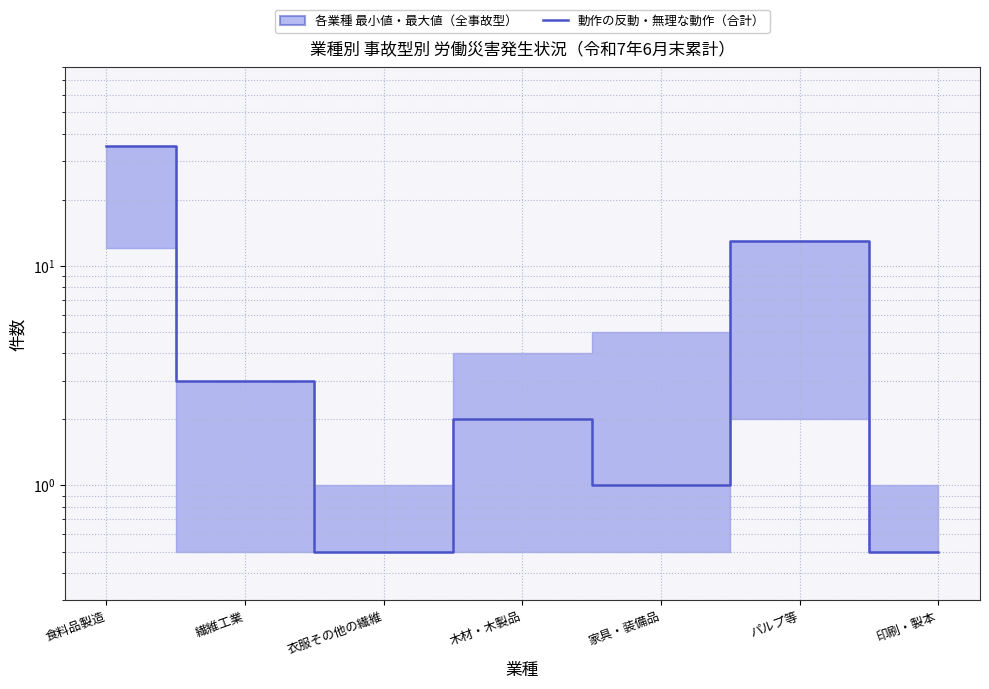

Reading left to right, list all the values displayed in this chart.

35.0	3.0	0.5	2.0	1.0	13.0	0.5